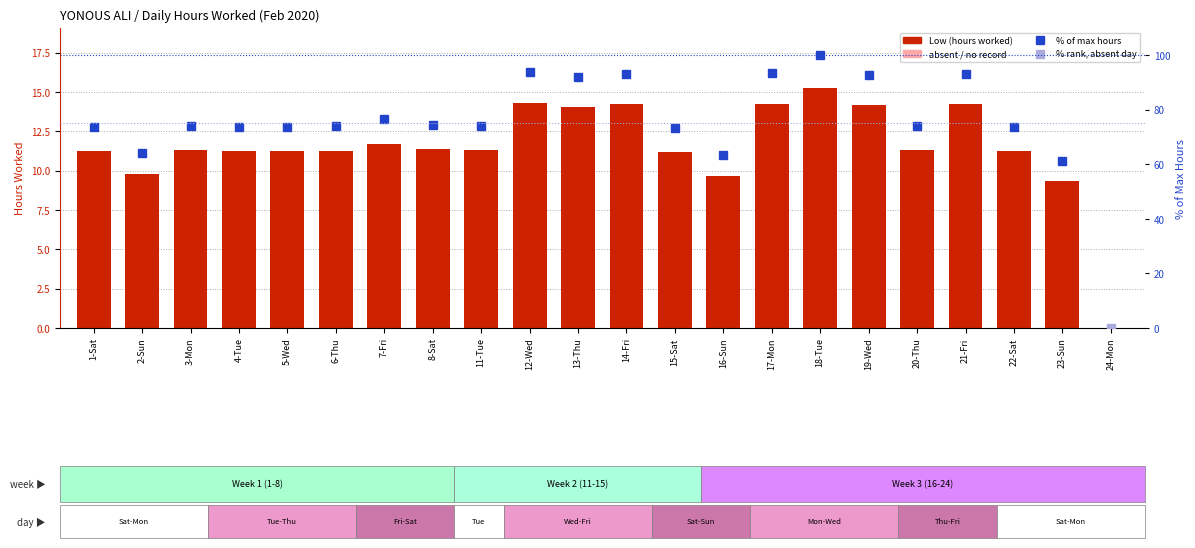

Reading right to left, transcribe all the data shown in this chart.

0.0	9.3	11.2	14.2	11.3	14.2	15.2	14.2	9.7	11.2	14.2	14.1	14.3	11.3	11.4	11.7	11.3	11.2	11.2	11.3	9.8	11.3